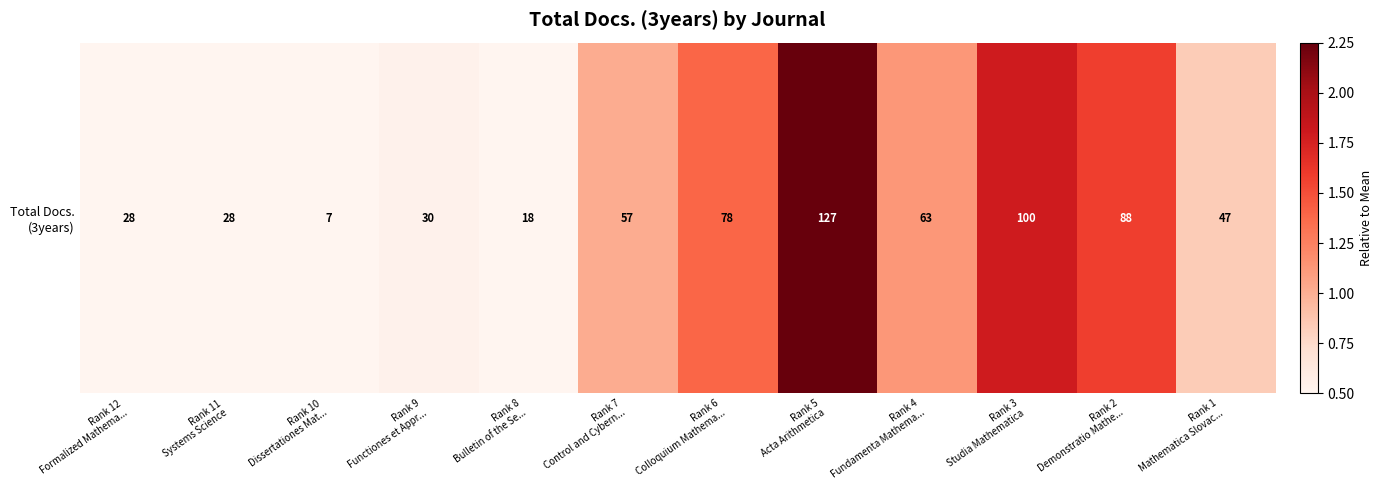

How many values are below 1?

6